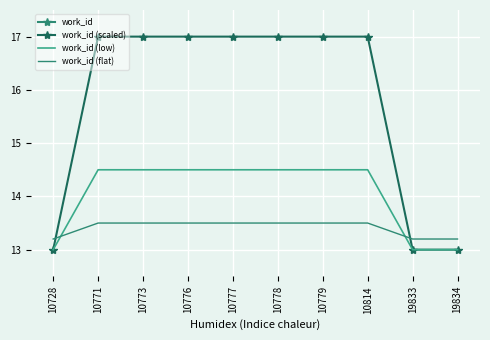

What is the total value across all series at 10728?

4192.2